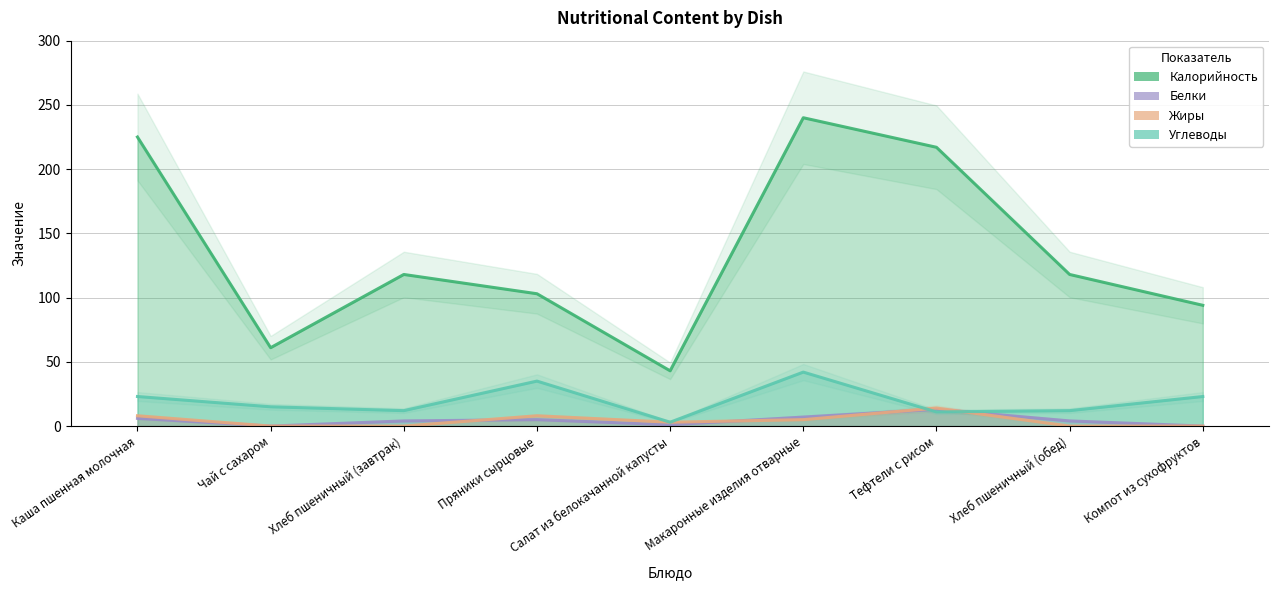

Is the value of Белки at Каша пшенная молочная greater than the value of Жиры at Салат из белокачанной капусты?

Yes